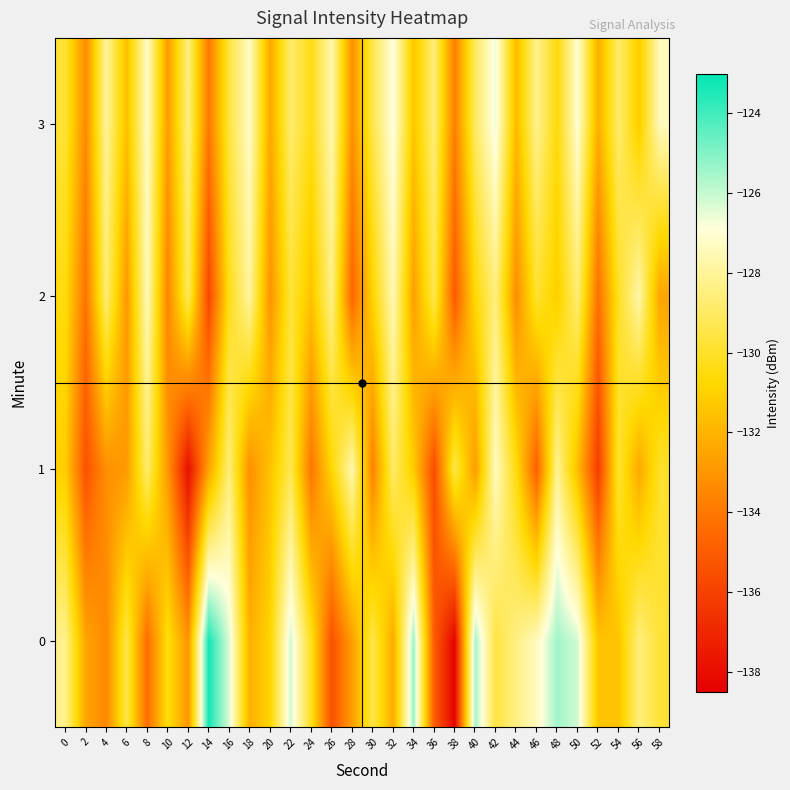

What is the total value across all series at 0?

-519.7